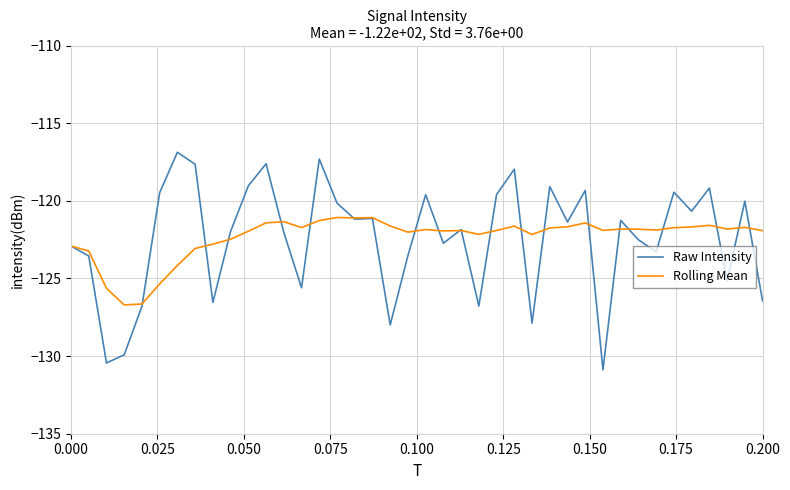

Rank the series by their maximum value, from highest to lowest.

Raw Intensity, Rolling Mean